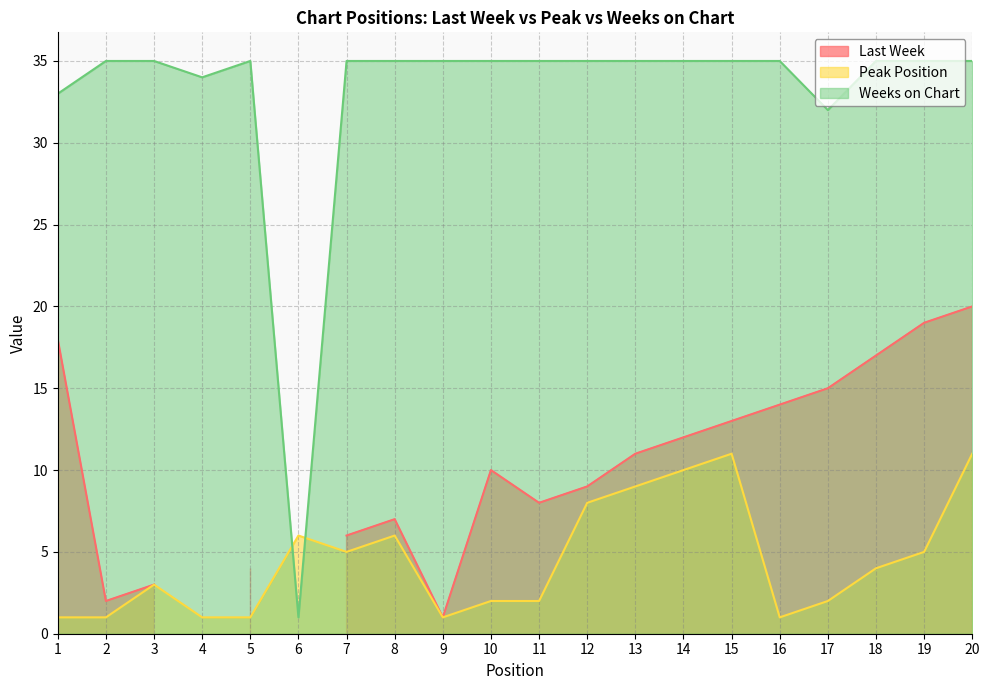

Is it true that Peak Position equals 9 at 13?

True